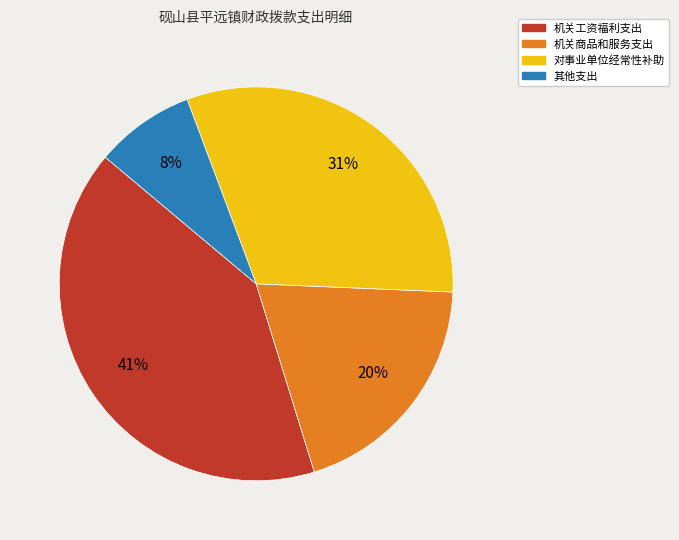

Approximately how many times larger is the value at 机关商品和服务支出 compared to 机关工资福利支出?

0.5